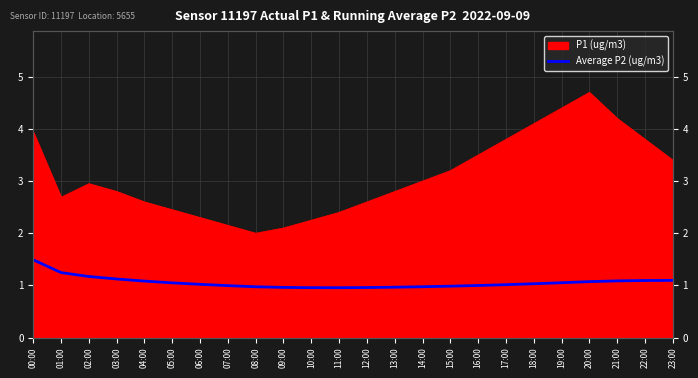

At which label is the value closest to 1?

16:00